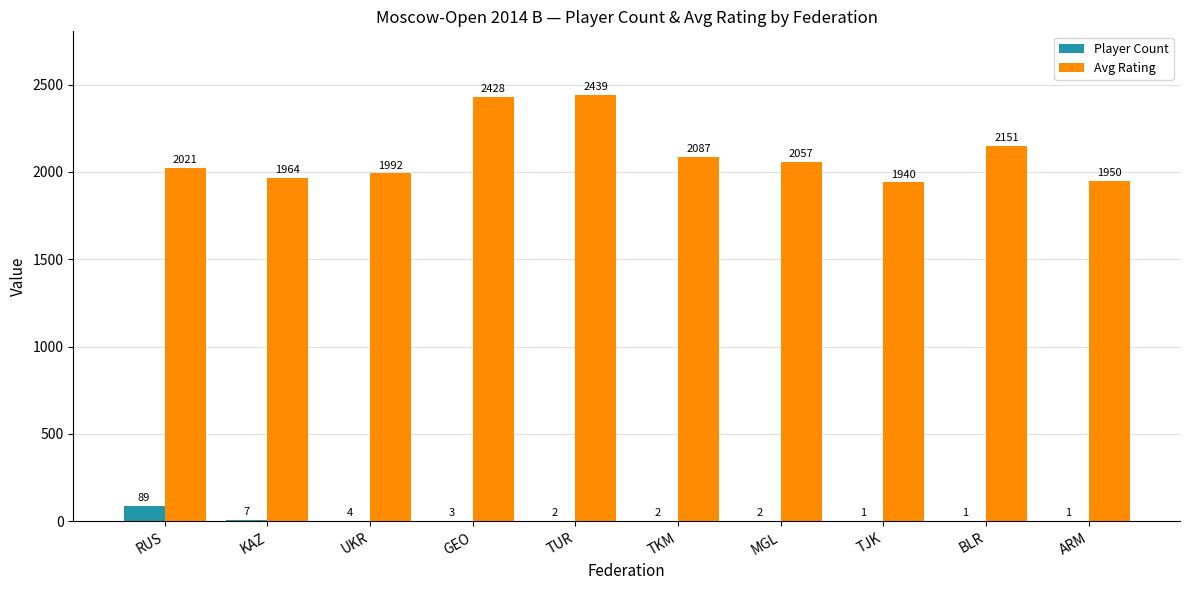

What is the sum of all Player Count values?

112